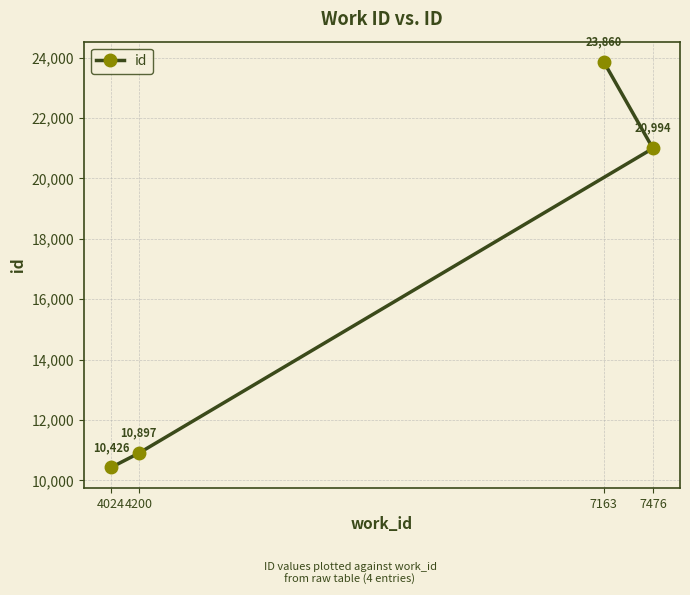

How many values exceed 20994?

1